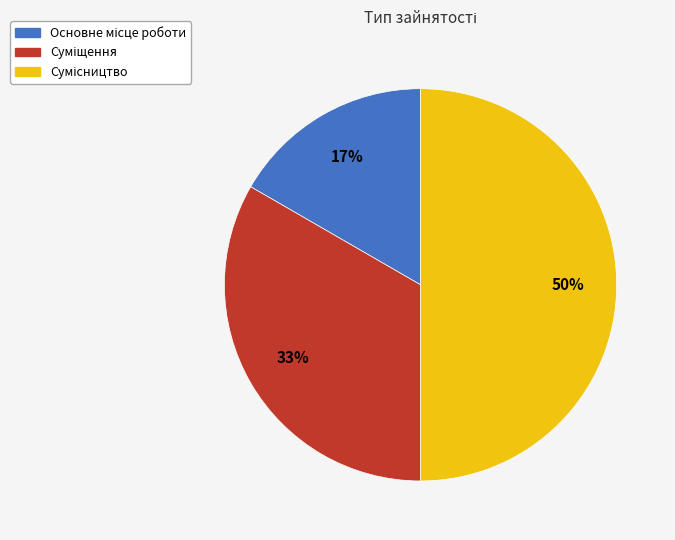

To the nearest percent, what is the average slice percentage?

33%